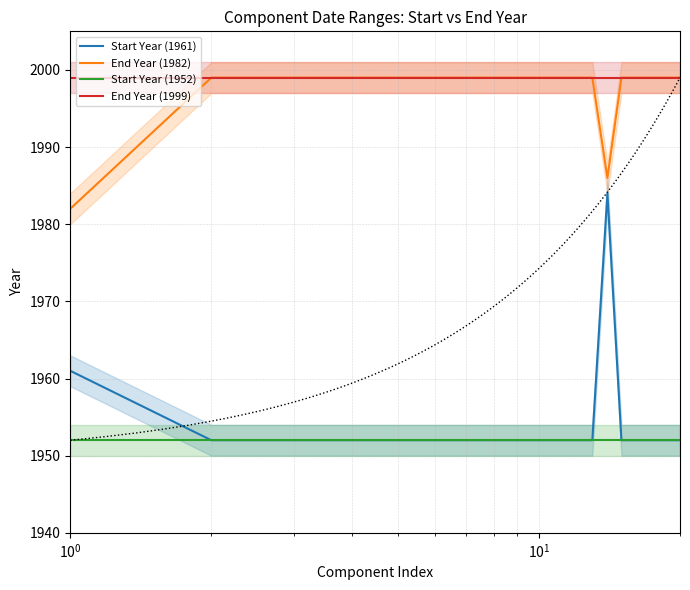

True or false: End Year (1999) and Start Year (1952) intersect in this chart.

False